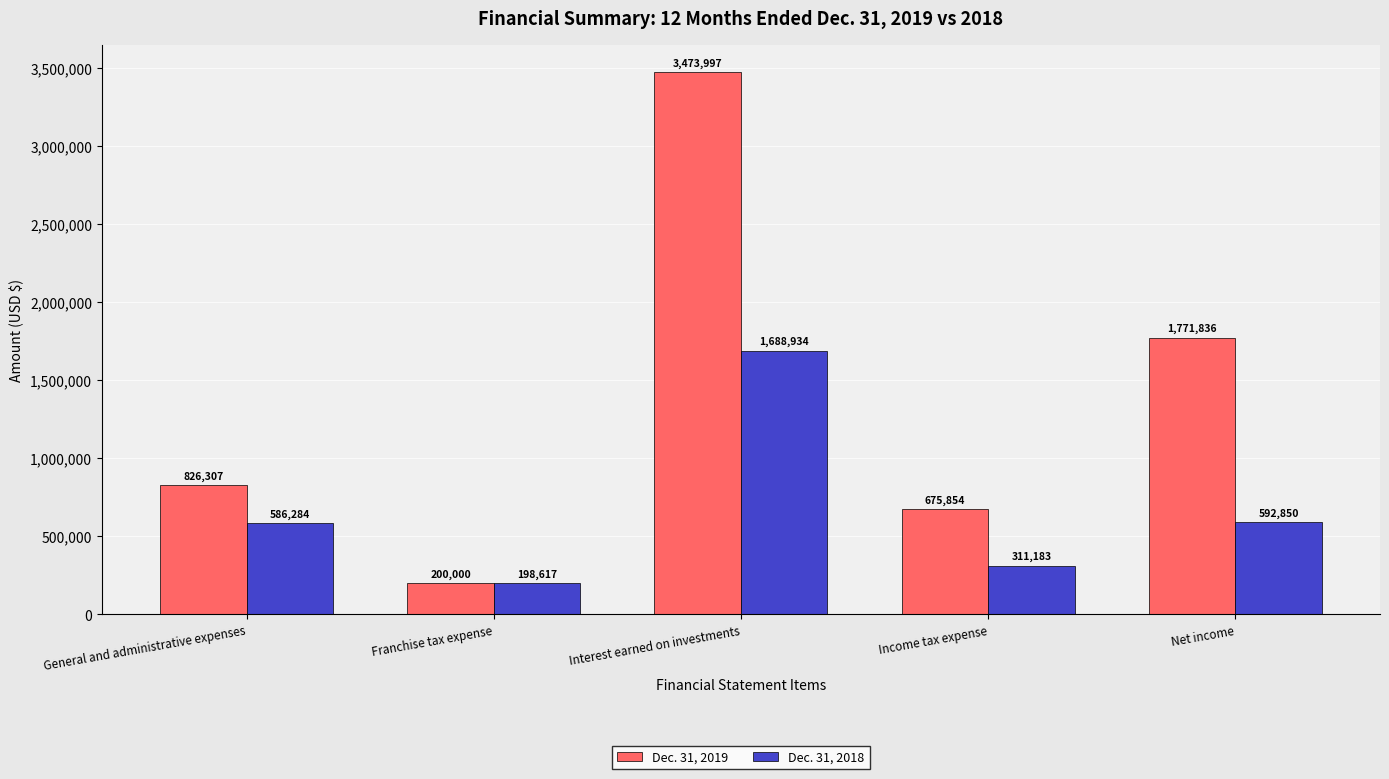

What is the sum of all Dec. 31, 2019 values?

6947994